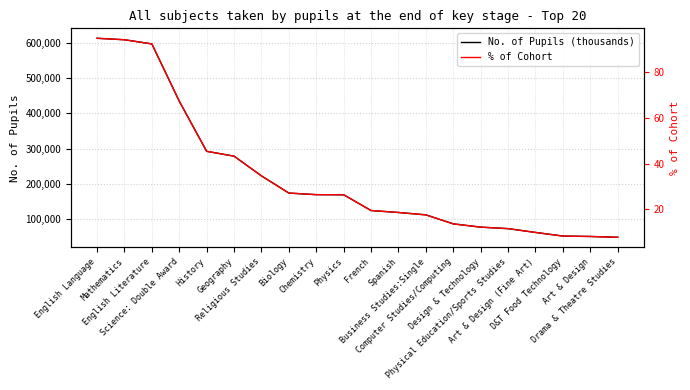

At which label does No. of Pupils (thousands) first exceed 169552?

English Language